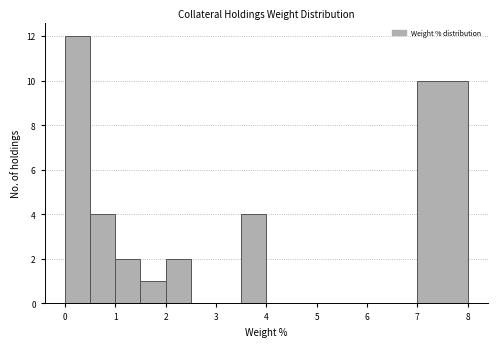

Reading left to right, list every bar in this chart as the range it spans on the x-axis followed by its height. The values are not printed on the chart, so give them approximately, as read against the axis.

0.0 to 0.5: 12
0.5 to 1.0: 4
1.0 to 1.5: 2
1.5 to 2.0: 1
2.0 to 2.5: 2
2.5 to 3.0: 0
3.0 to 3.5: 0
3.5 to 4.0: 4
4.0 to 5.0: 0
5.0 to 6.0: 0
6.0 to 7.0: 0
7.0 to 8.0: 10